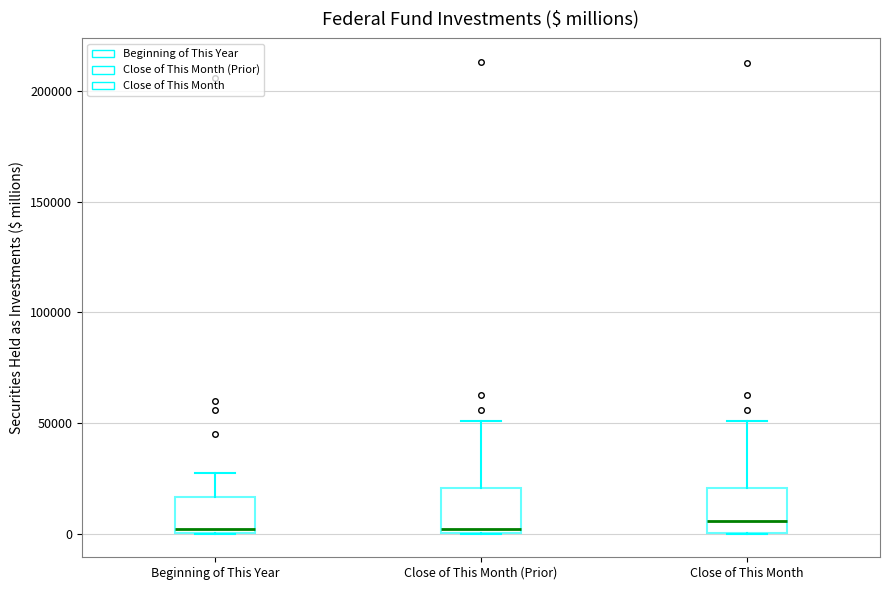

Reading left to right, read every box against the y-axis: the position of its median line, the range the box covers, and the ends of its whiskers. The values are not printed on the chart, so give them approximately, as read against the axis.

Beginning of This Year: median 0 (just above the box's lower edge), box 0 to 15000, whiskers 0 to 30000
Close of This Month (Prior): median 0 (just above the box's lower edge), box 0 to 20000, whiskers 0 to 50000
Close of This Month: median 5000, box 0 to 20000, whiskers 0 to 50000